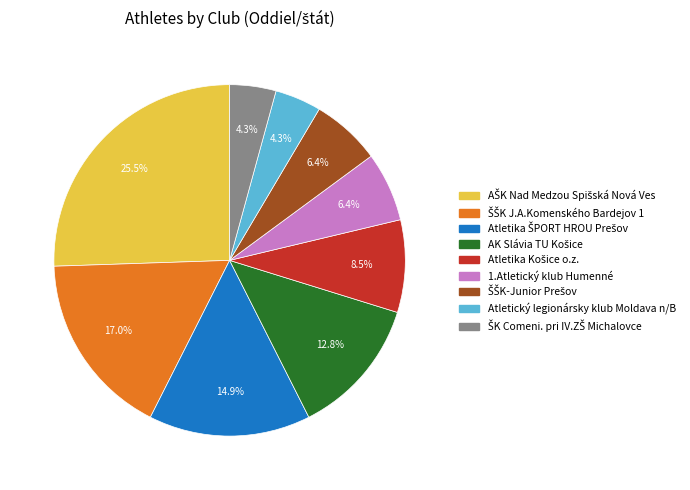

Count the number of slices in the pie.

9